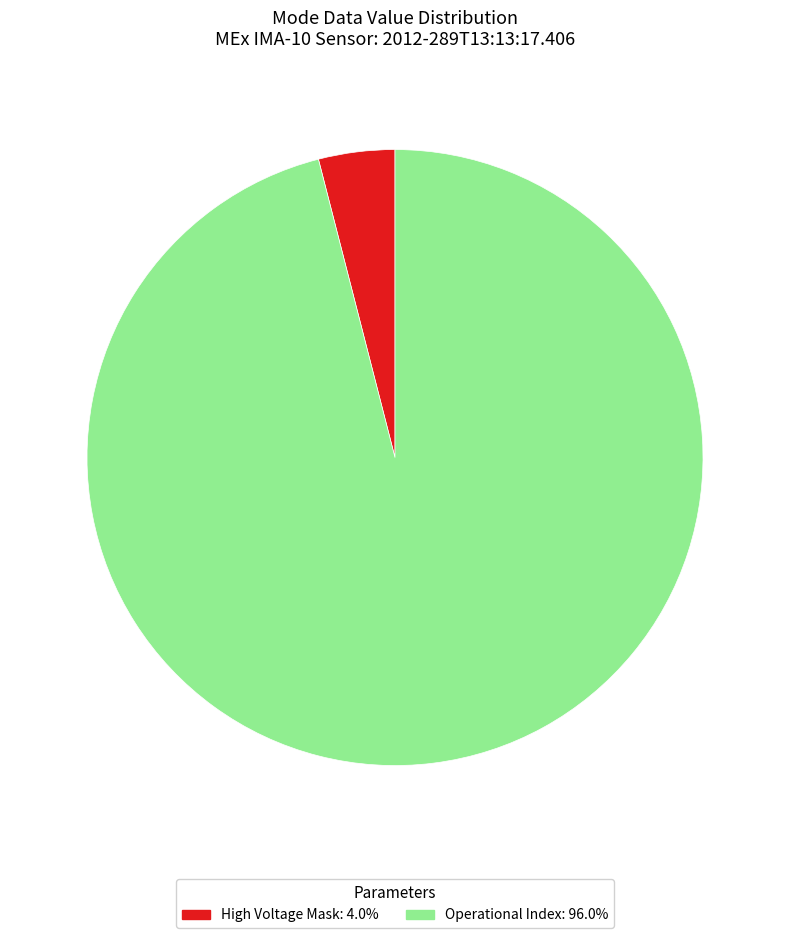

Does any single category account for the majority?

Yes